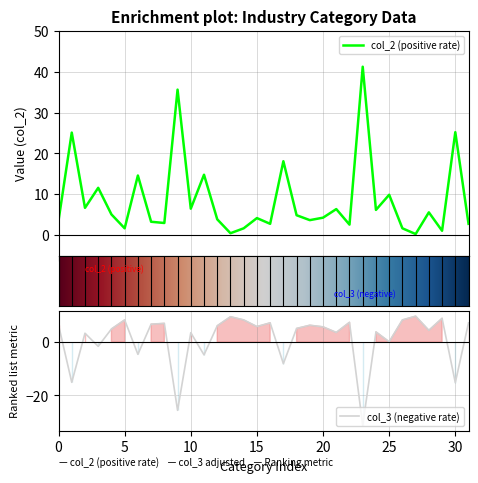

What is the lowest value of the col_3 (negative rate) series?

-31.2